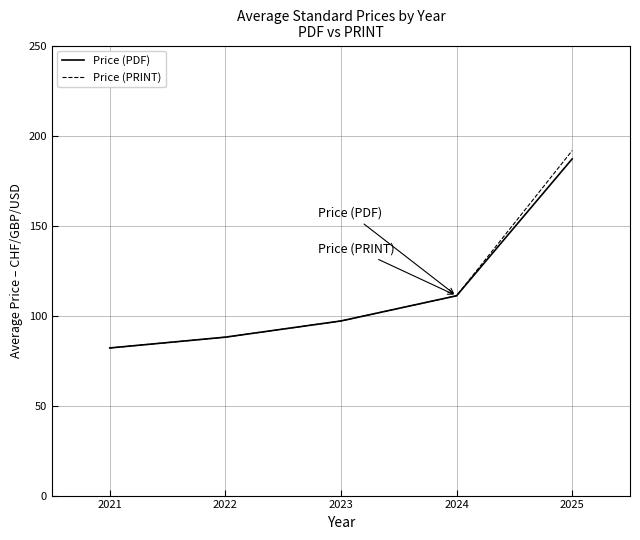

What are all the series names shown in the legend?

Price (PDF), Price (PRINT)